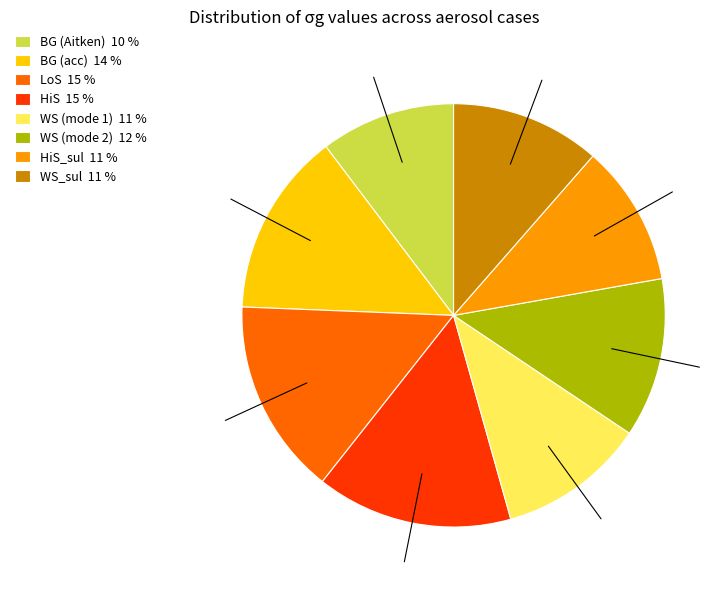

Does WS_sul 11 % represent more than half of the total?

No